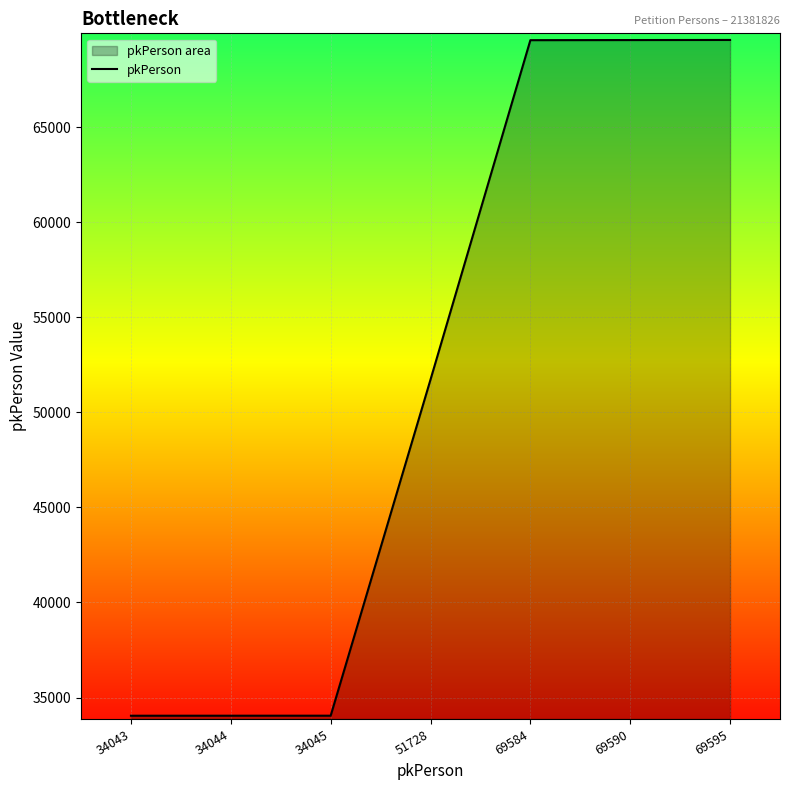

True or false: the data shows 34045 at 34045.

True